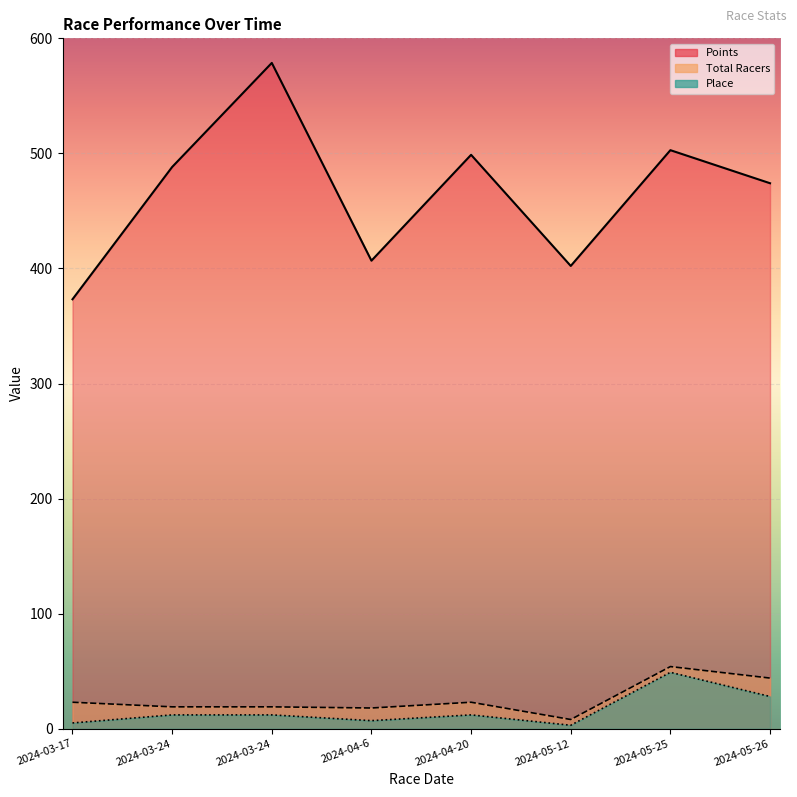

Rank the series at 2024-03-17 from highest to lowest value.

Points, Total Racers, Place